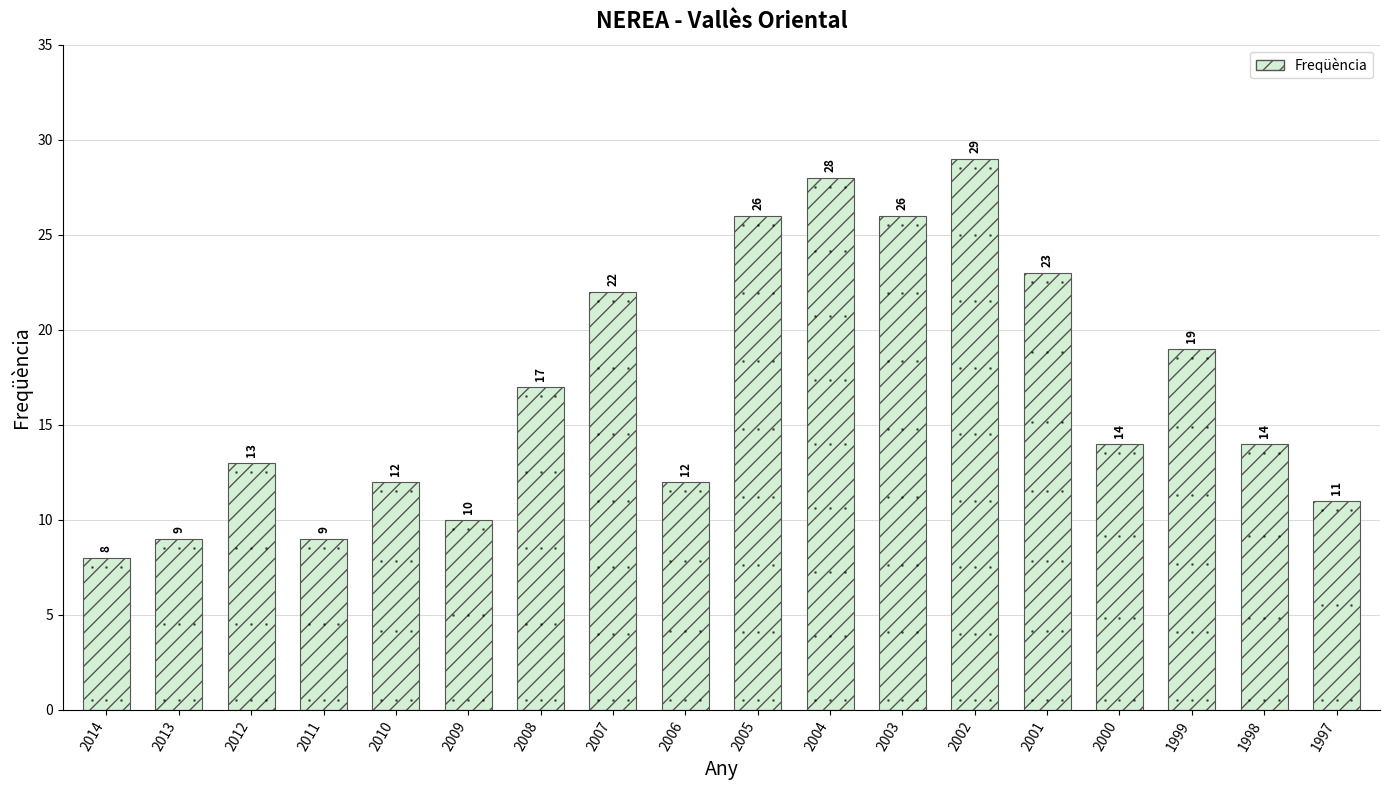

Count the number of data series in this chart.

1